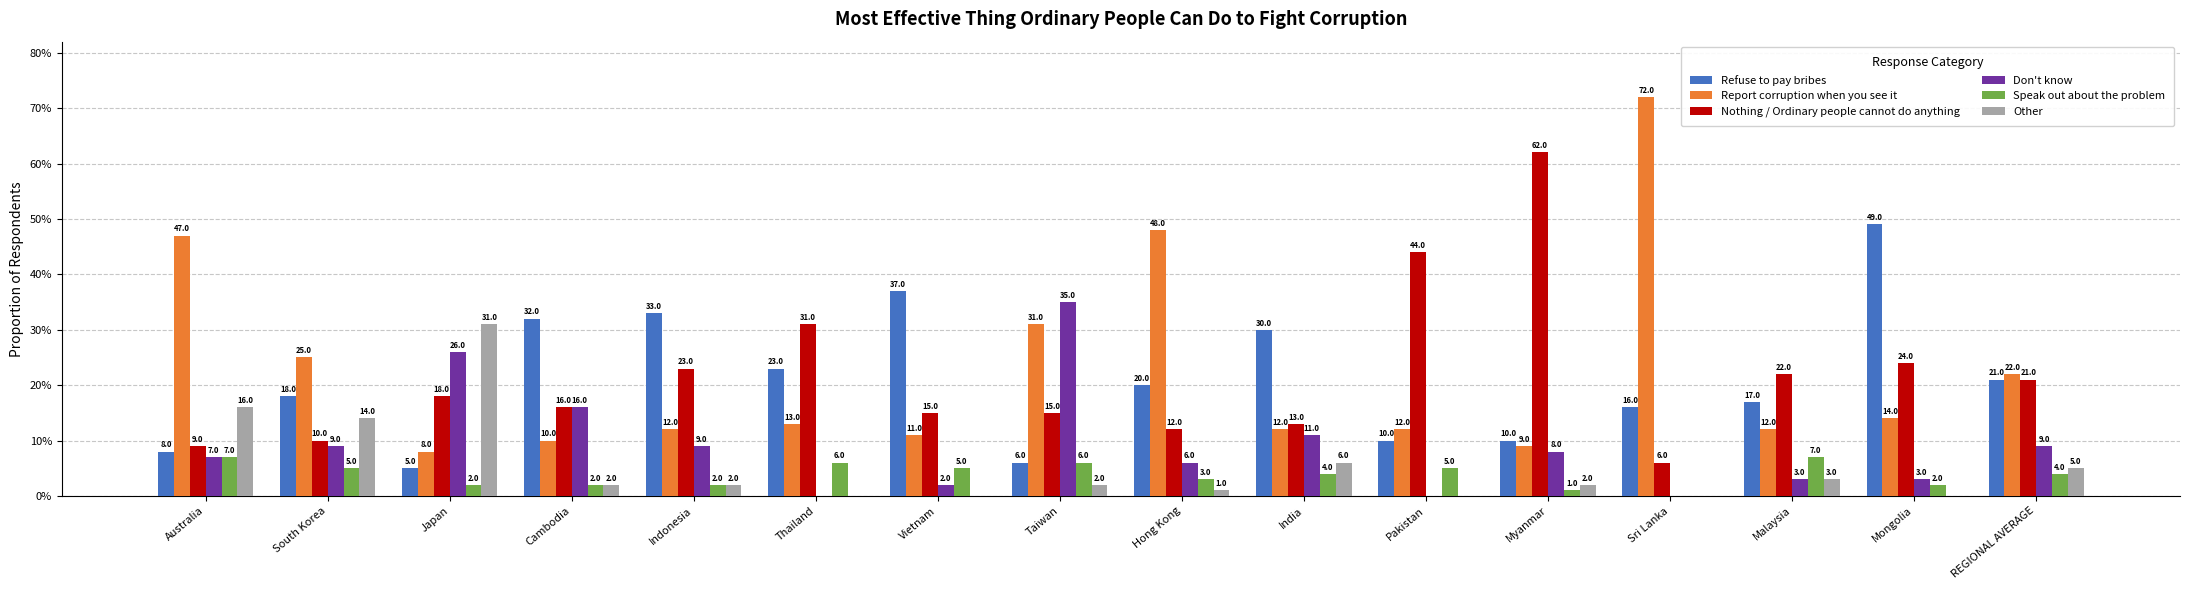

How many series are shown in this chart?

6